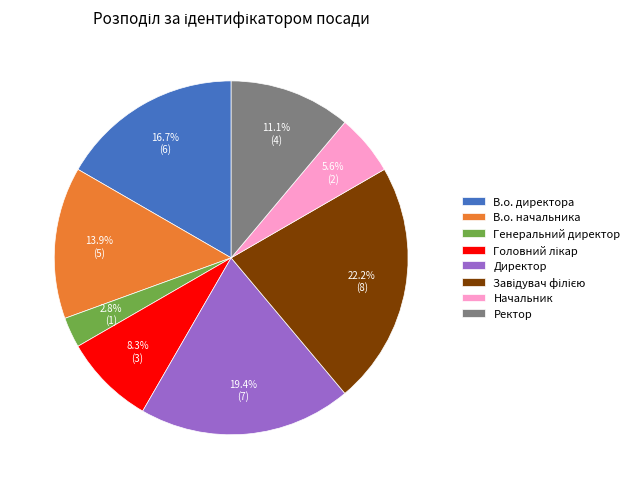

Does Ректор represent more than half of the total?

No